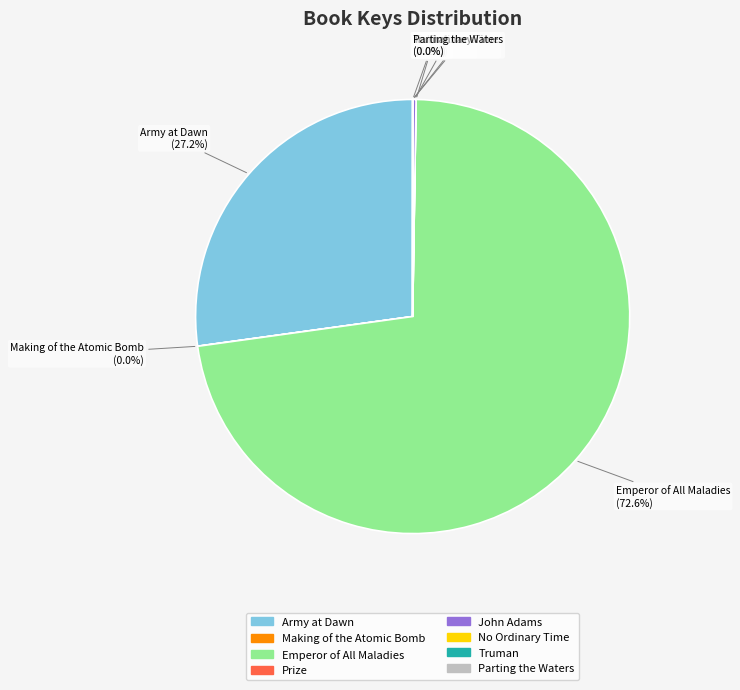

Does any single category account for the majority?

Yes